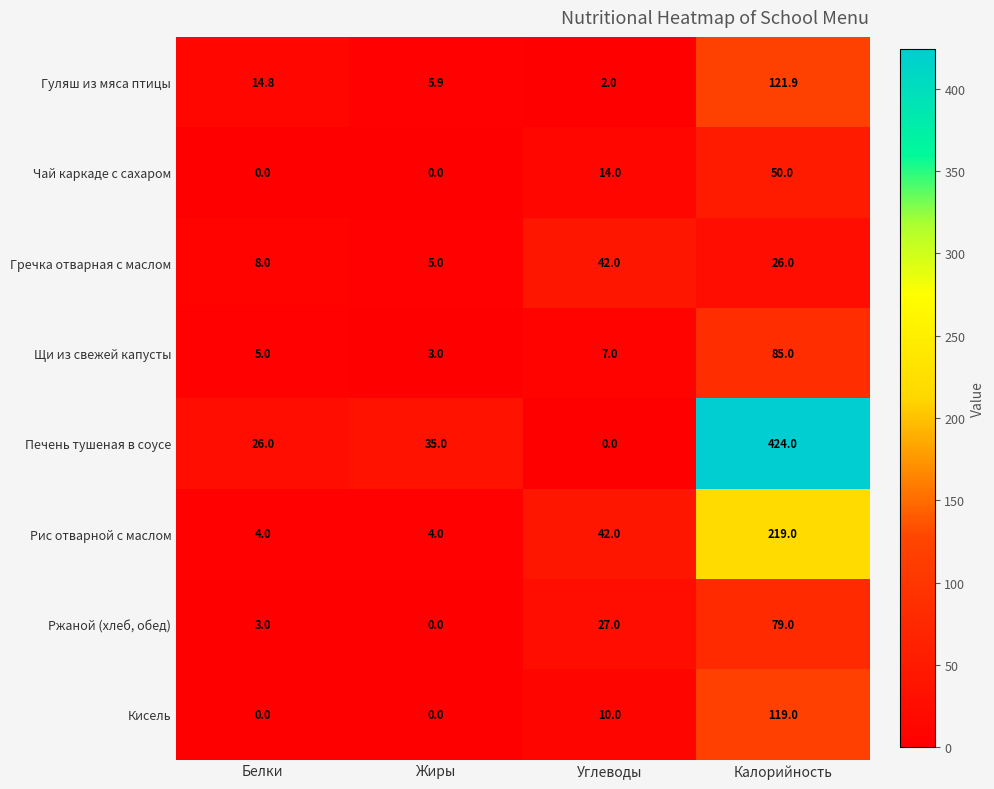

Between Белки and Углеводы, which series saw the biggest shift?

Рис отварной с маслом